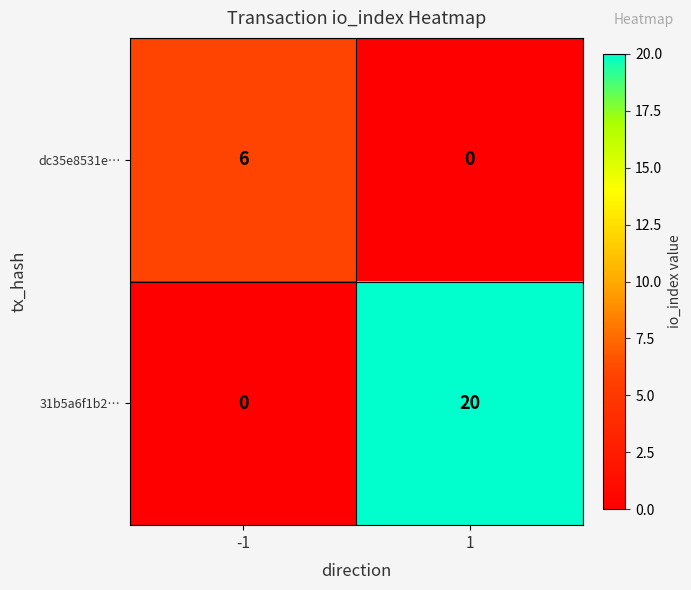

True or false: 31b5a6f1b2… has a value of 0 at -1.

True